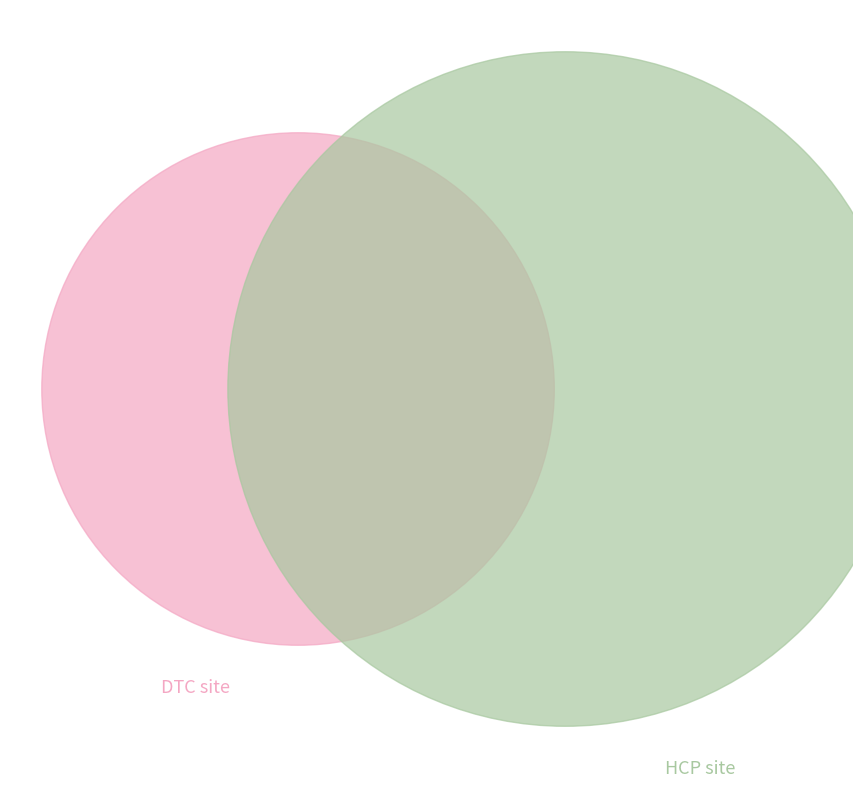

Does any single category account for the majority?

No